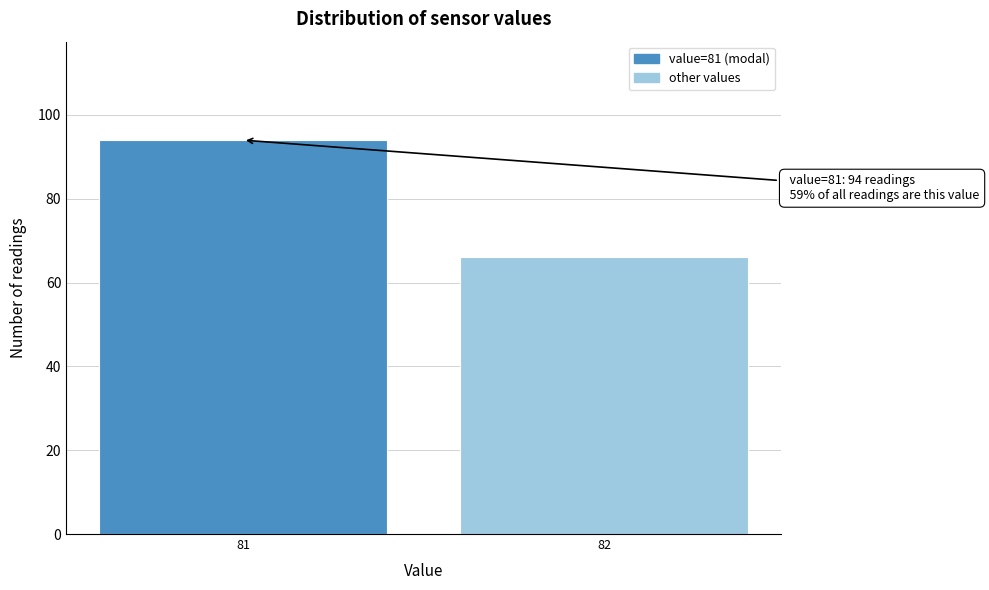

Reading left to right, what are all the values shown in this chart?

81=94	82=66